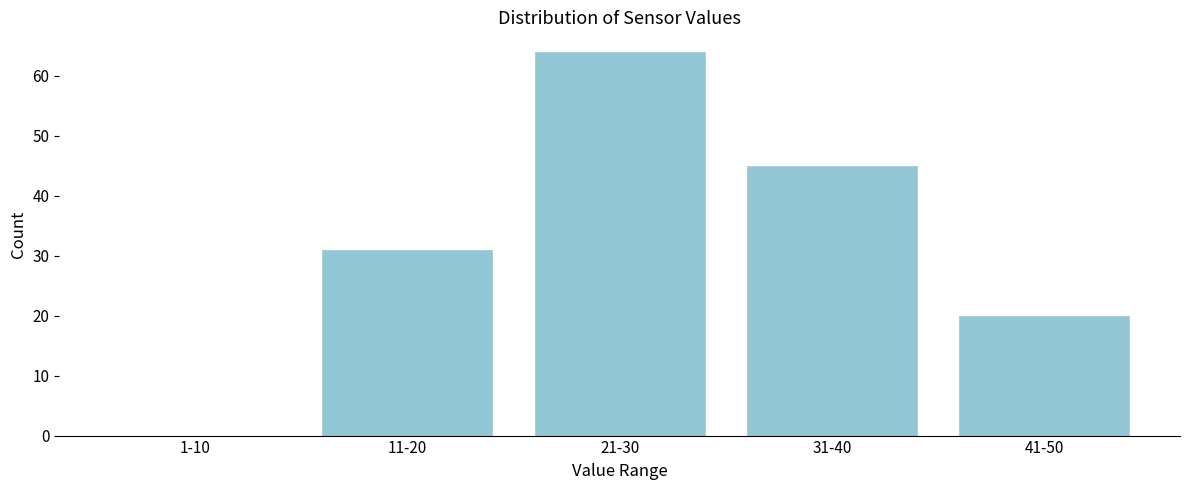

Reading left to right, extract all data points from this chart.

1-10=0	11-20=31	21-30=64	31-40=45	41-50=20